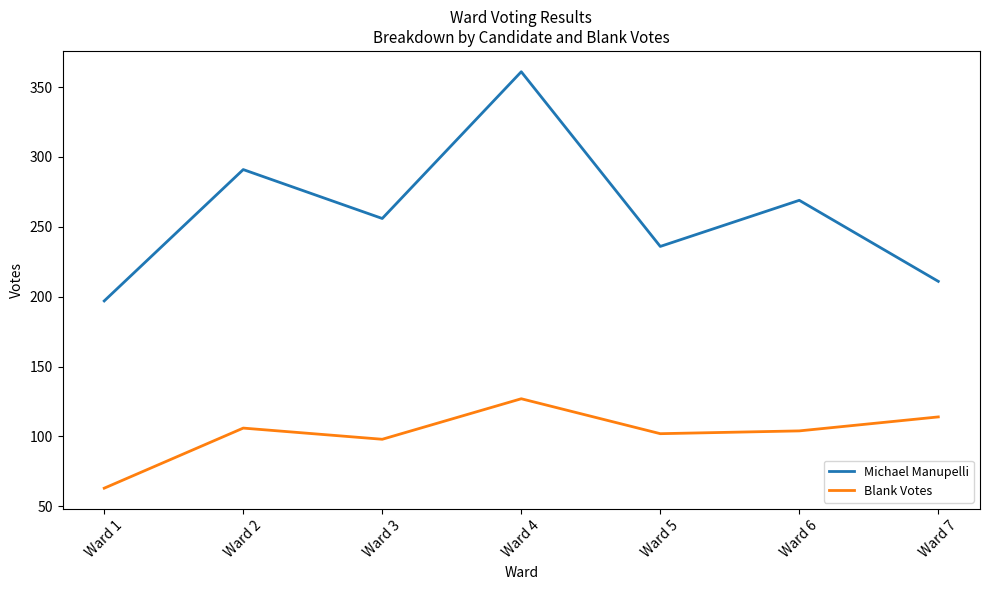

The Blank Votes series shows 149 at Ward 7. True or false?

False